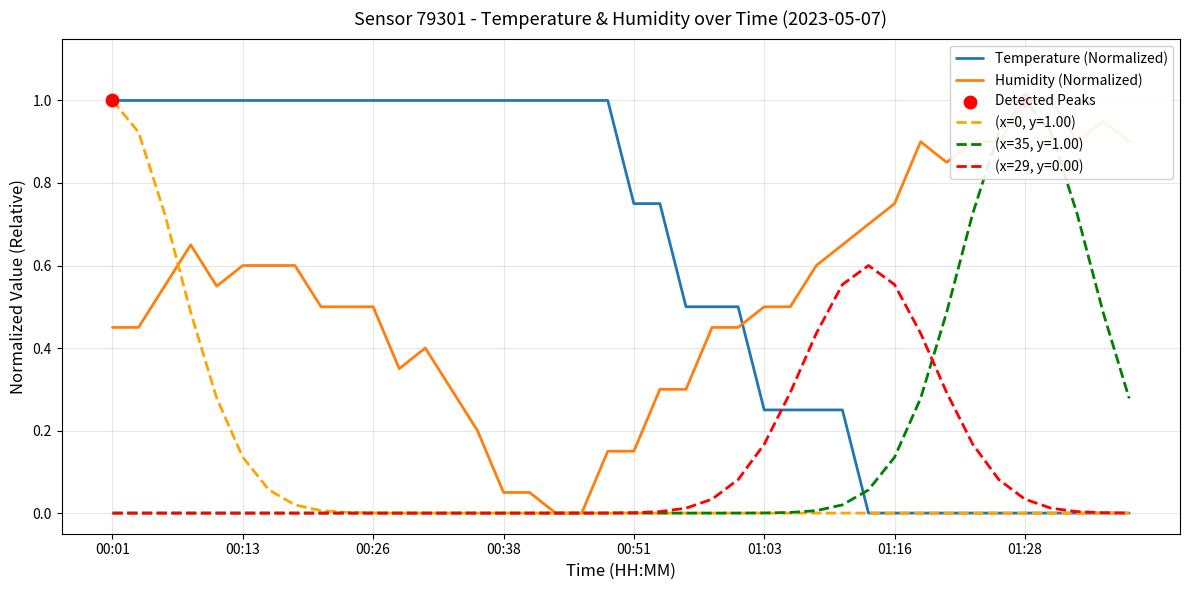

Is the value of humidity at 01:08 greater than the value of temperature at 00:06?

No